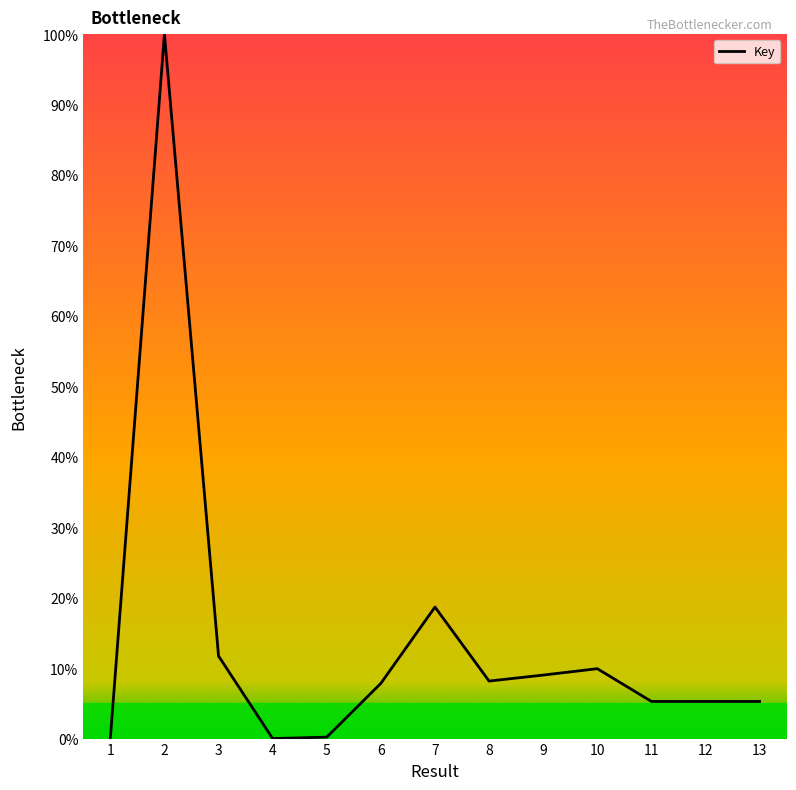

What is the difference between the maximum and minimum values?

100.0